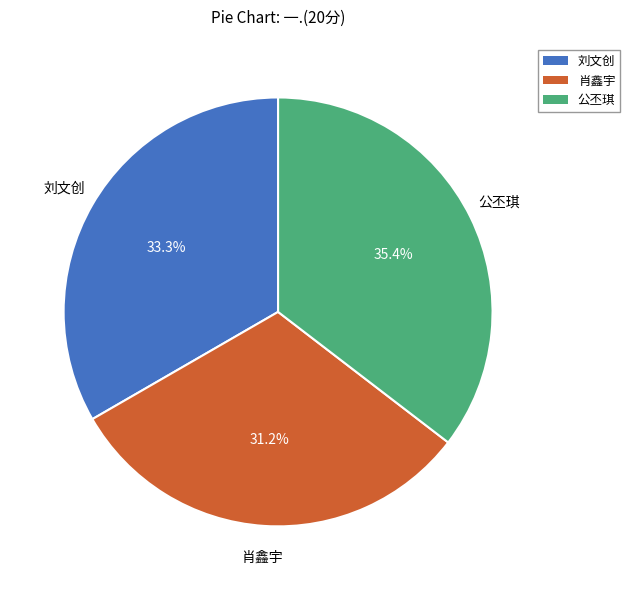

Does 公丕琪 account for over 50% of the chart?

No